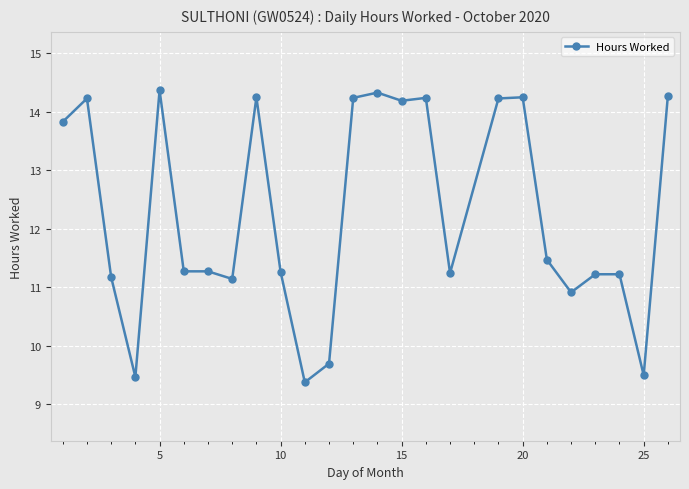

What is the value of the 20th point from the left?

11.5